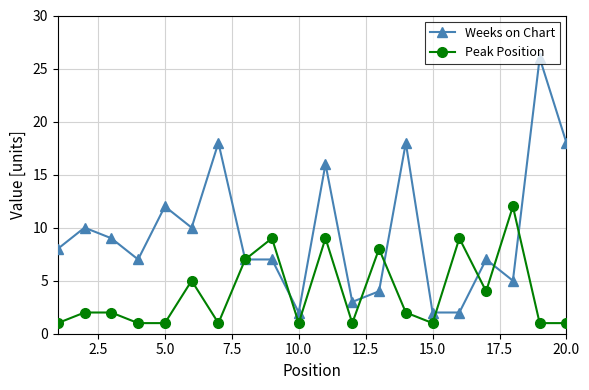

Which series has the largest range (max minus min)?

Weeks on Chart